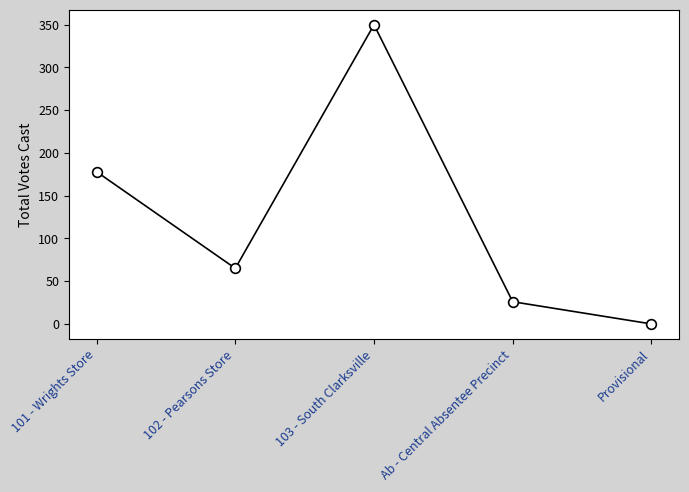

Is it true that the value at Provisional is -150?

False